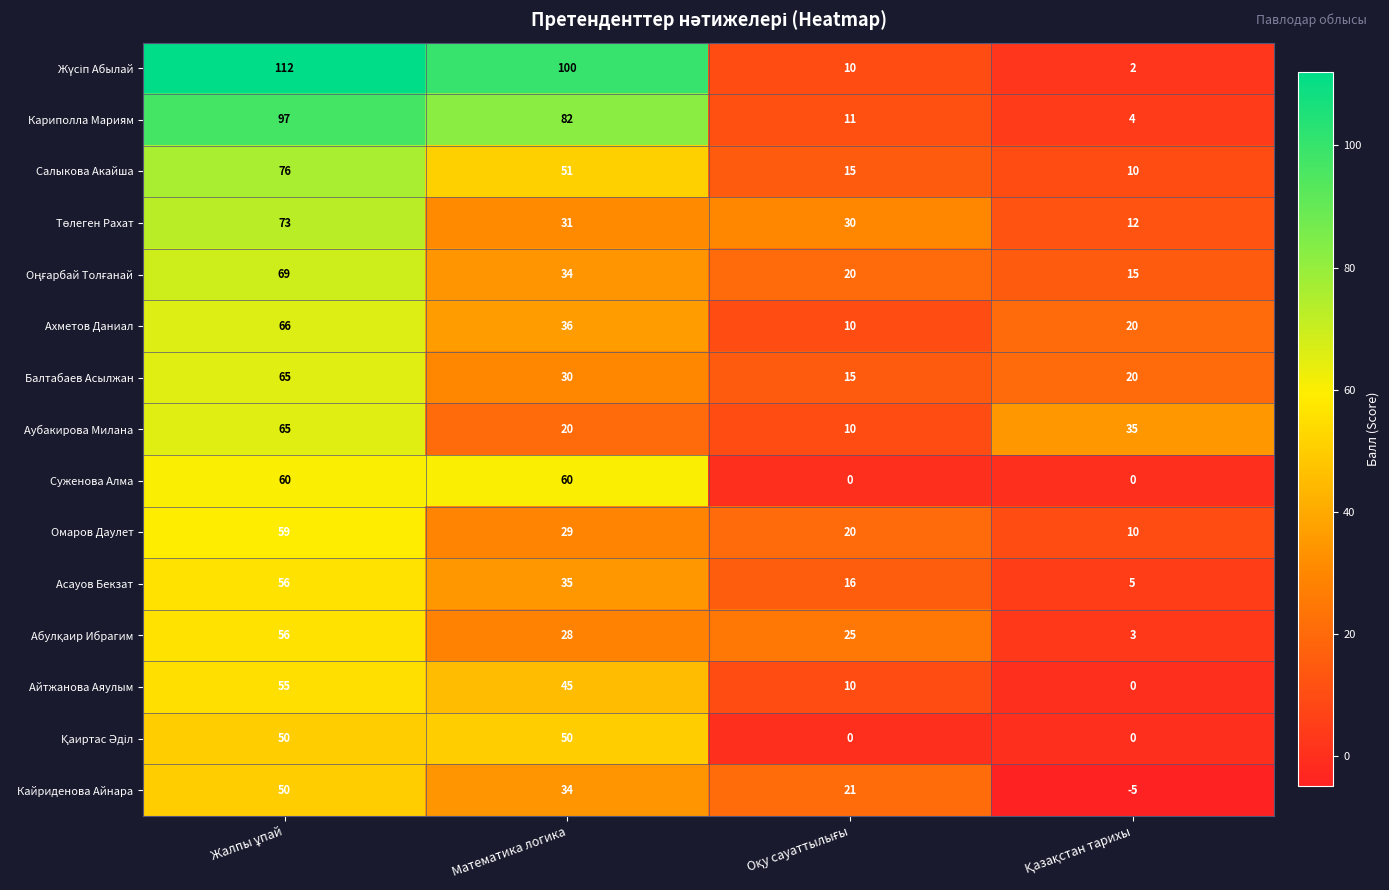

True or false: Кариполла Мариям has a value of 82 at Математика логика.

True